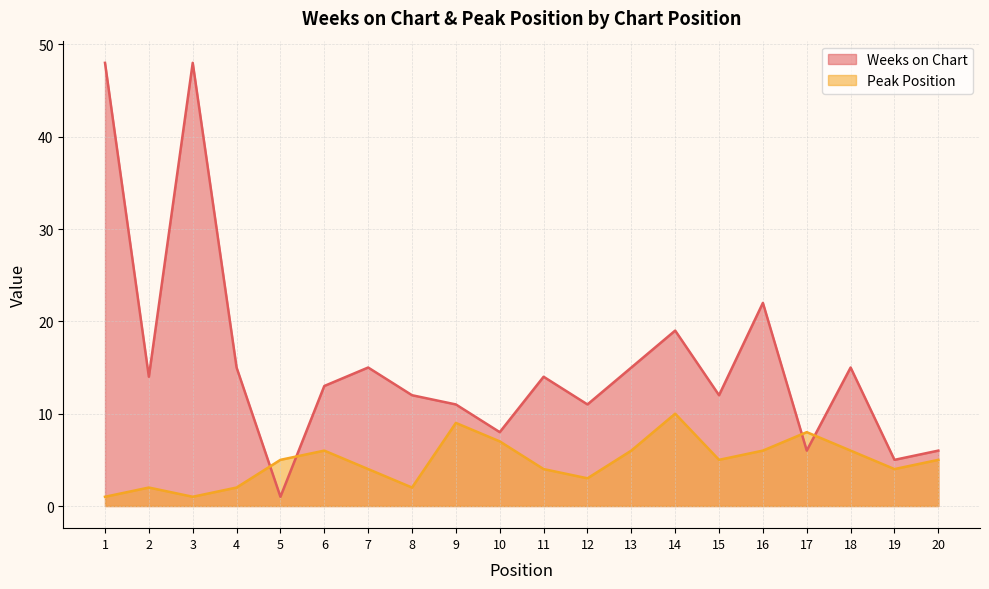

How many data points in Weeks on Chart are less than 14?

10